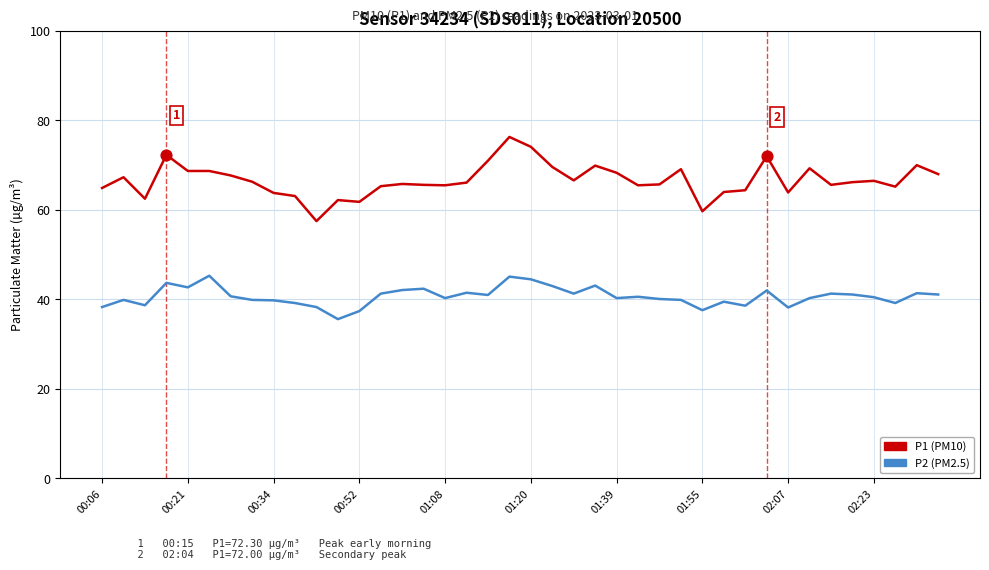

At how many categories does at least one series exceed 52?

40